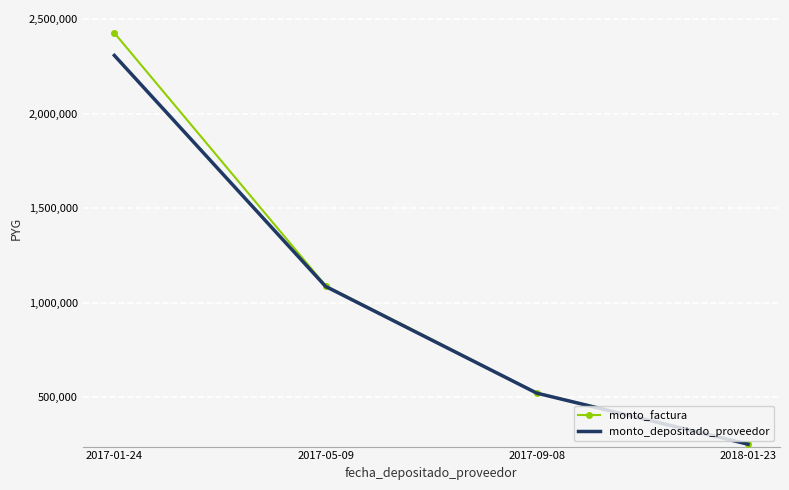

What is the difference between the highest and lowest values at 2017-01-24?

118998